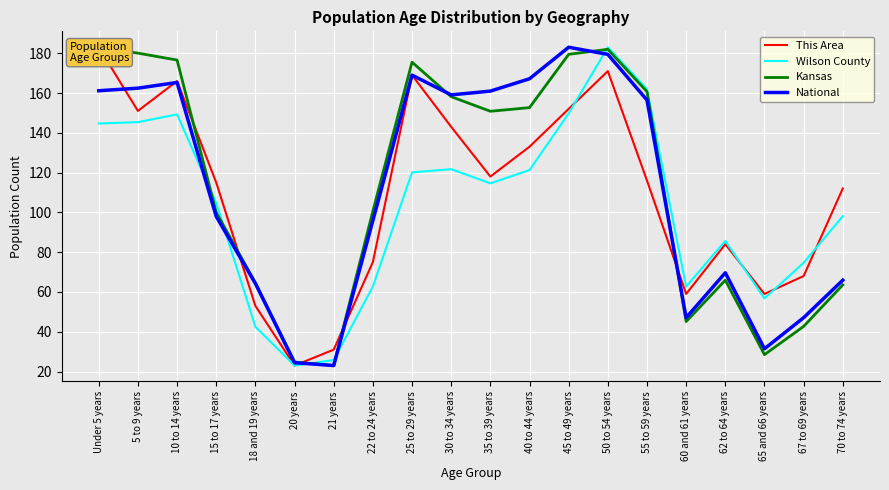

Is it true that National equals 67.6 at 60 and 61 years?

False